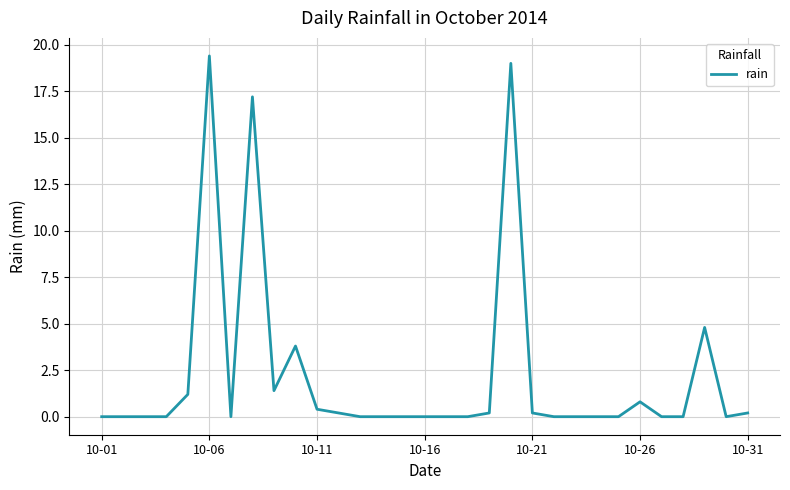

What is the difference between the maximum and minimum values?

19.4